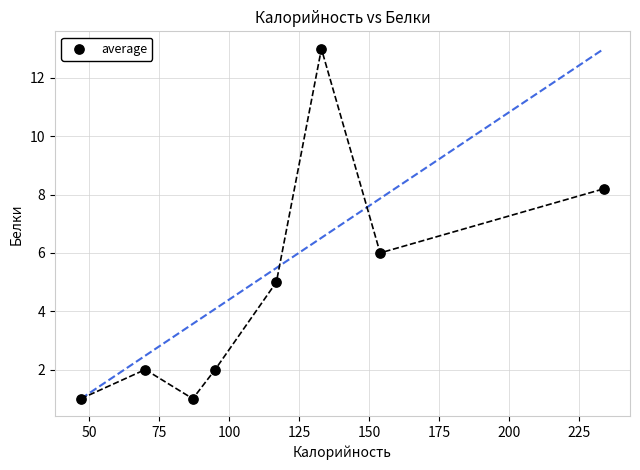

What is the average Y value?

4.8